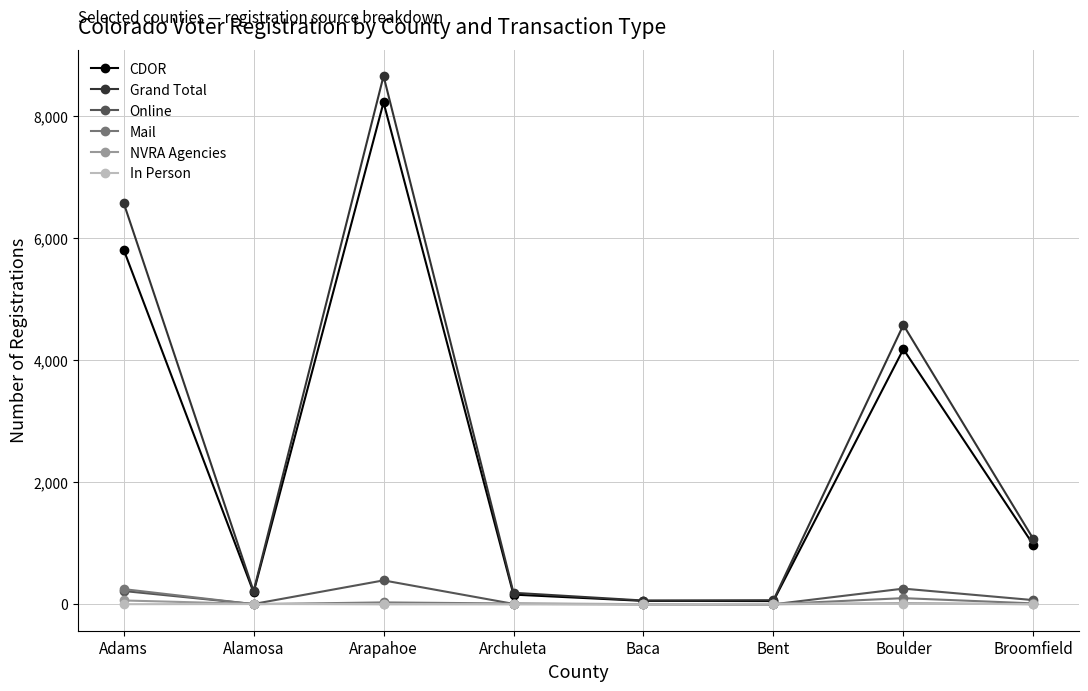

At which category is the sum across all series the highest?

Arapahoe